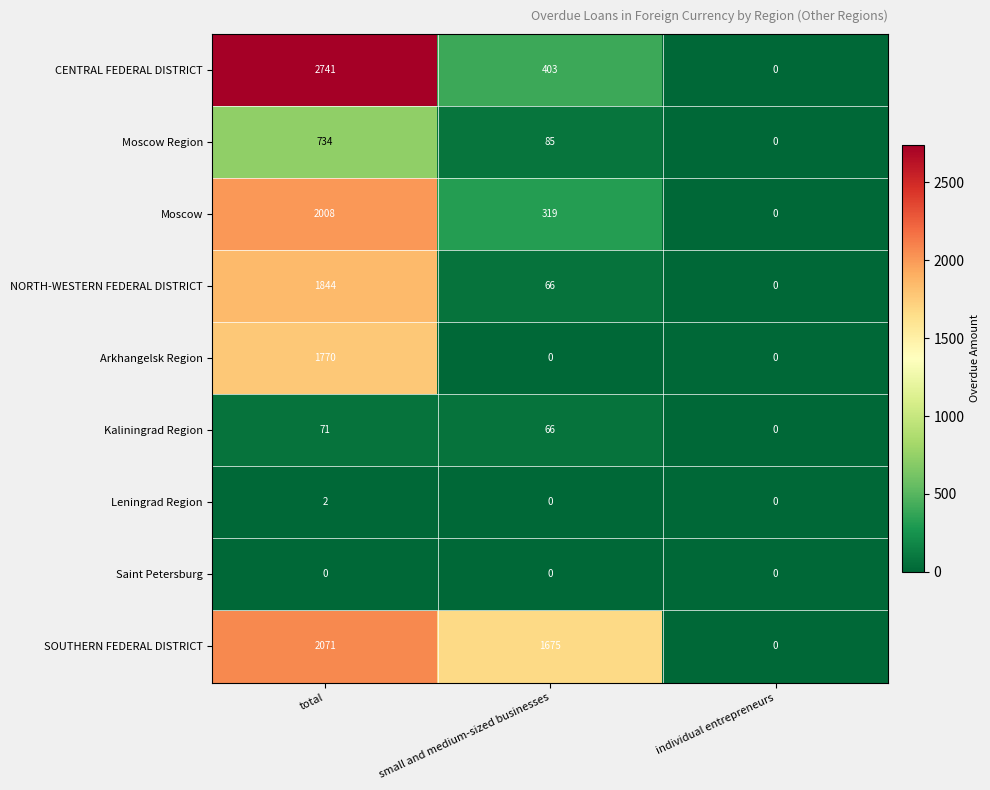

What is the difference between the SOUTHERN FEDERAL DISTRICT values at small and medium-sized businesses and total?

396